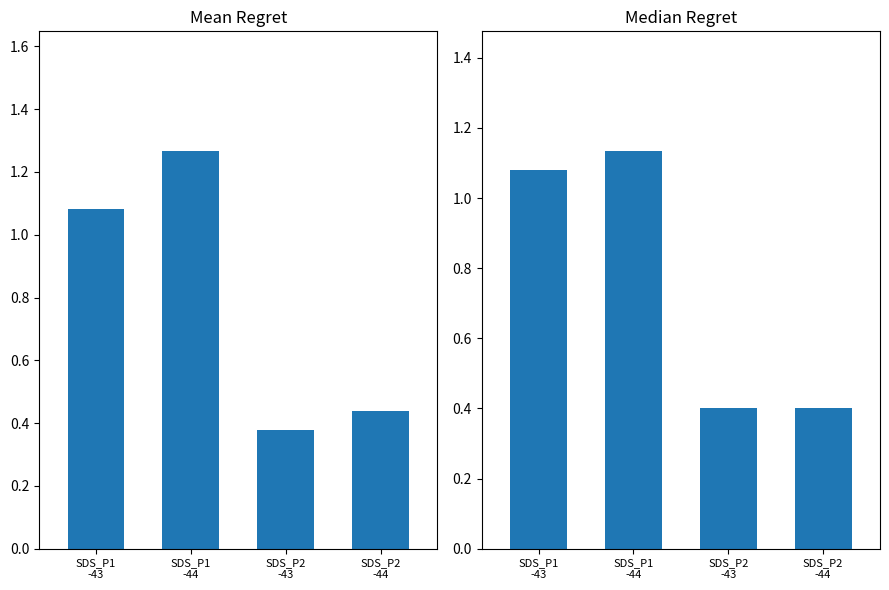

Reading right to left, transcribe all the data shown in this chart.

Mean Regret: SDS_P2
-44=0.4	SDS_P2
-43=0.4	SDS_P1
-44=1.3	SDS_P1
-43=1.1
Median Regret: SDS_P2
-44=0.4	SDS_P2
-43=0.4	SDS_P1
-44=1.1	SDS_P1
-43=1.1